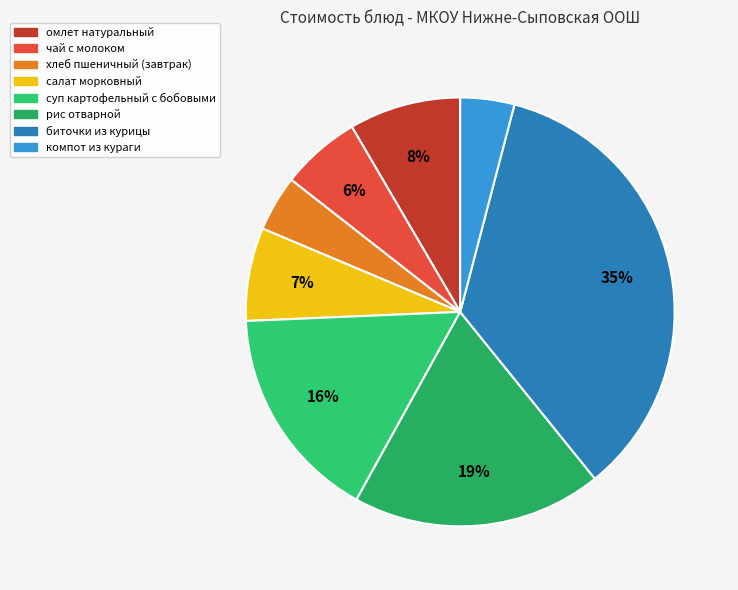

The суп картофельный с бобовыми slice represents 24% of the pie. True or false?

False